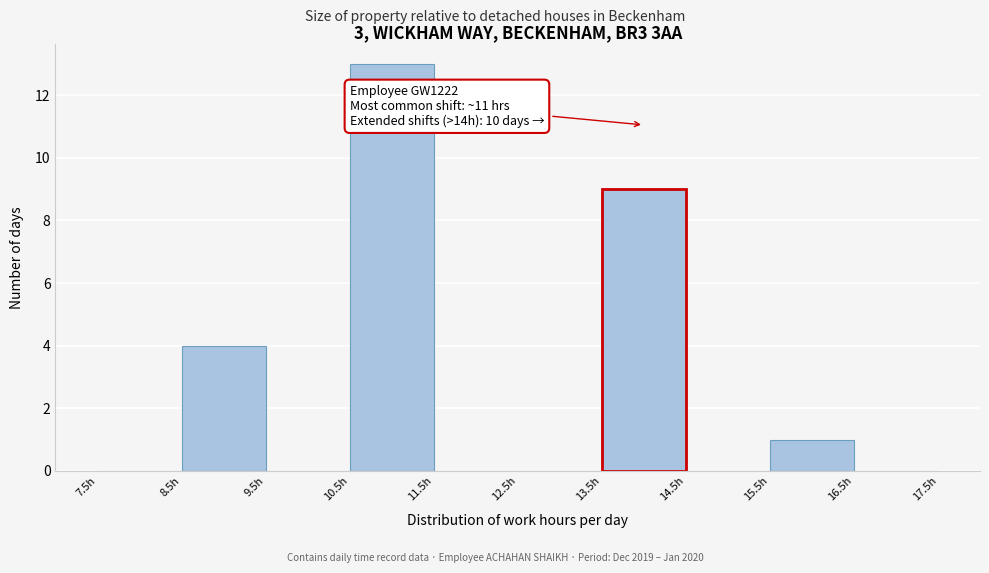

Over which range of the x-axis is the bar tallest?

10.5 to 11.5